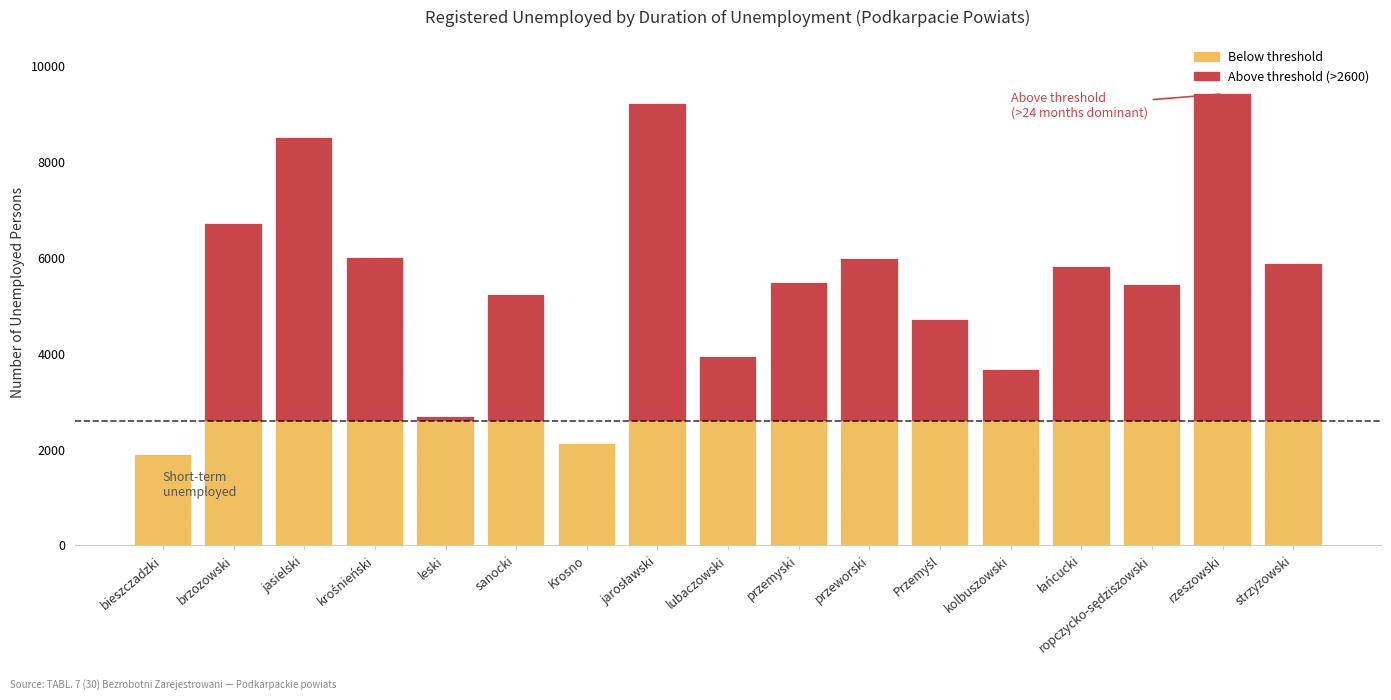

What is the label of the 6th bar from the right?

Przemyśl